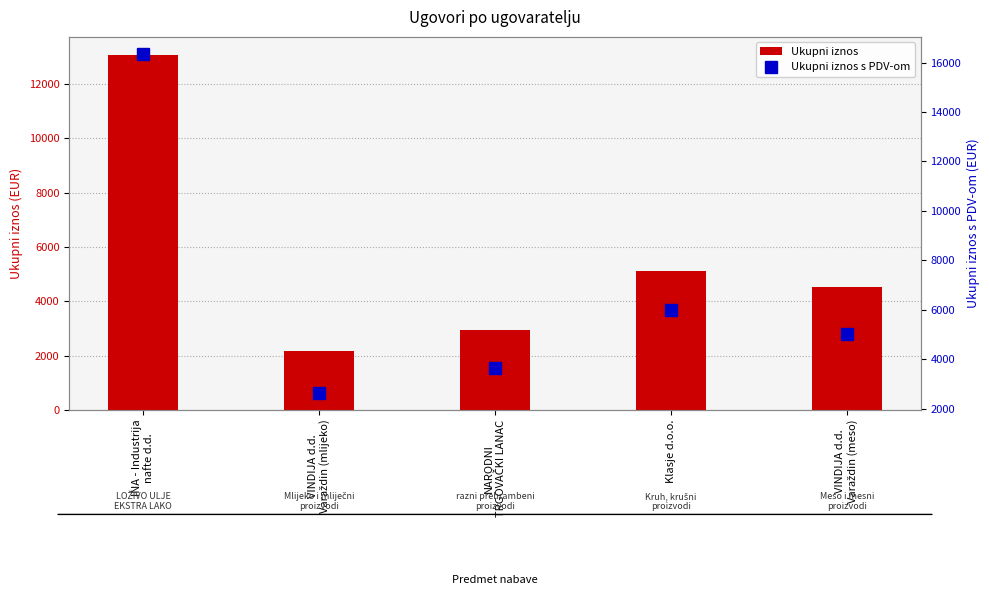

True or false: Ukupni iznos s PDV-om has a value of 6842.7 at VINDIJA d.d.
Varaždin (meso).

False